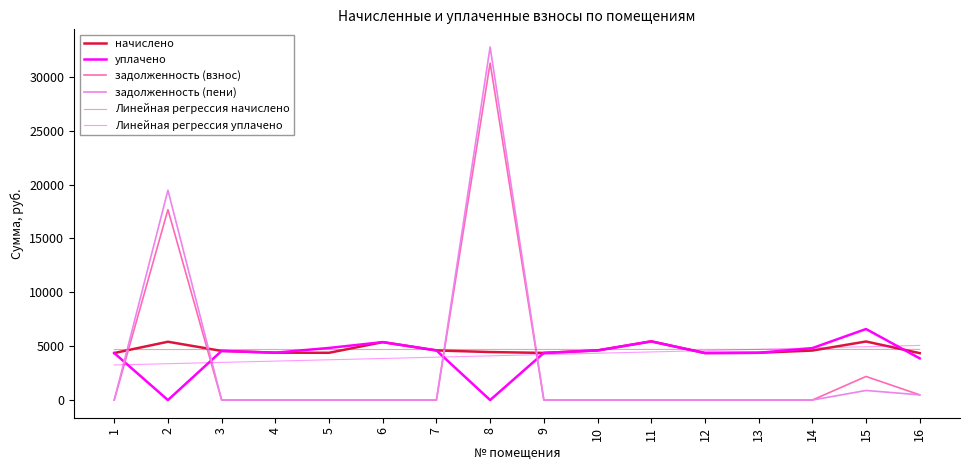

Which series has the widest spread of values?

задолженность (пени)